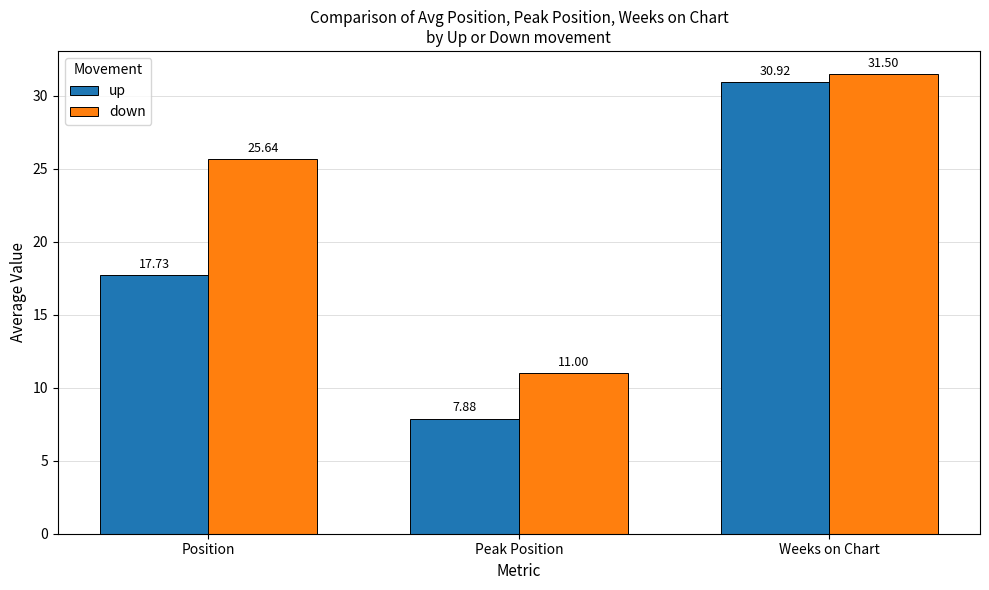

The value of up at Position is 25.2. True or false?

False